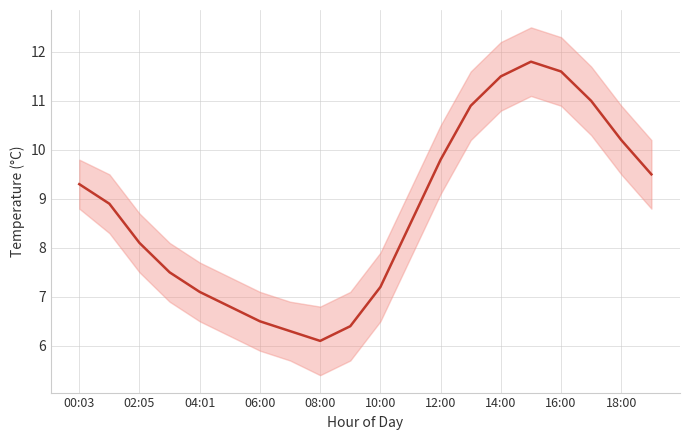

How many values are below 8?

8